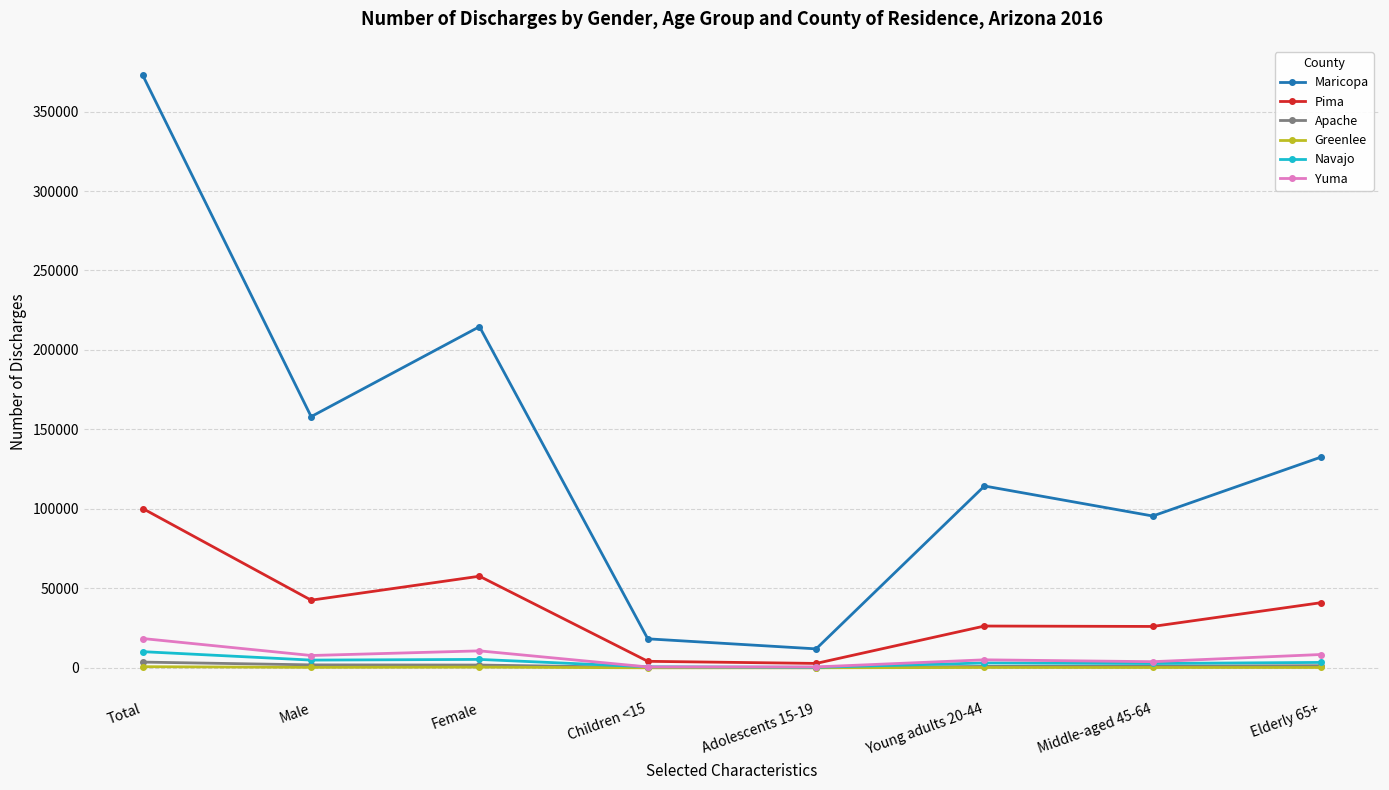

At which category does Maricopa reach its first local valley?

Male